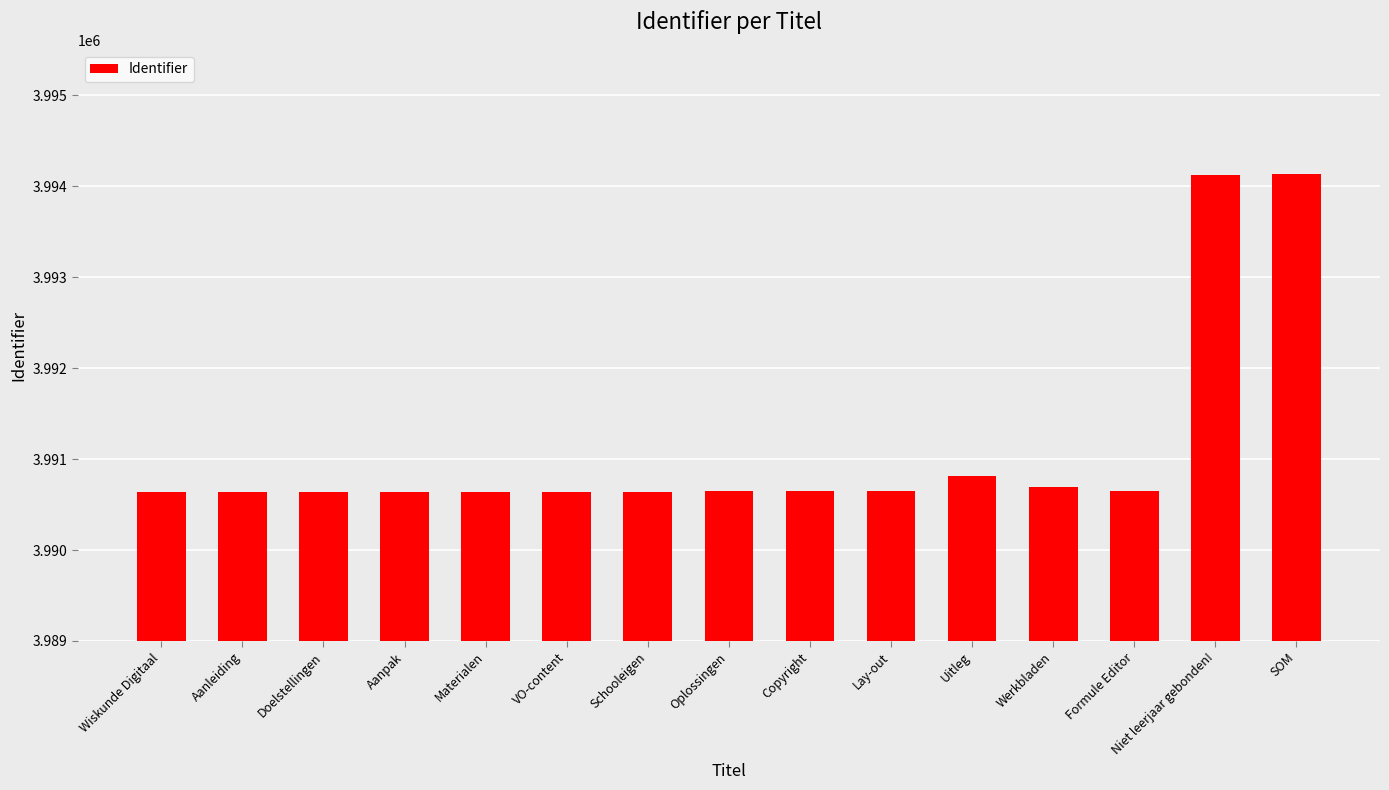

What position from the right is Lay-out?

6